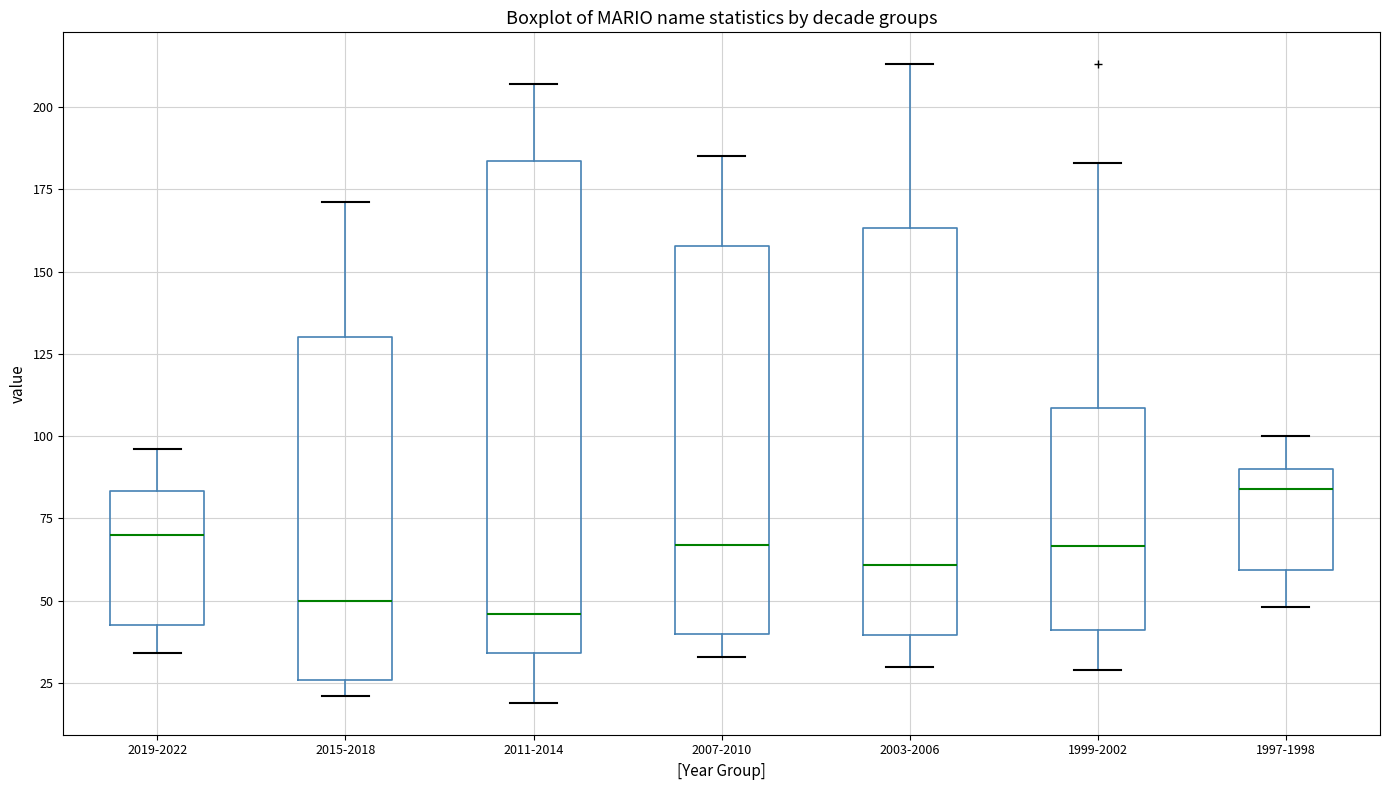

Reading left to right, transcribe this box plot: for each box, give where its median line is, the range the box spans, and where its two whiskers end, as read against the y-axis. The values are not printed on the chart, so give them approximately, as read against the axis.

2019-2022: median 70, box 45 to 85, whiskers 35 to 95
2015-2018: median 50, box 25 to 130, whiskers 20 to 170
2011-2014: median 45, box 35 to 185, whiskers 20 to 205
2007-2010: median 65, box 40 to 160, whiskers 35 to 185
2003-2006: median 60, box 40 to 165, whiskers 30 to 215
1999-2002: median 65, box 40 to 110, whiskers 30 to 185
1997-1998: median 85, box 60 to 90, whiskers 50 to 100